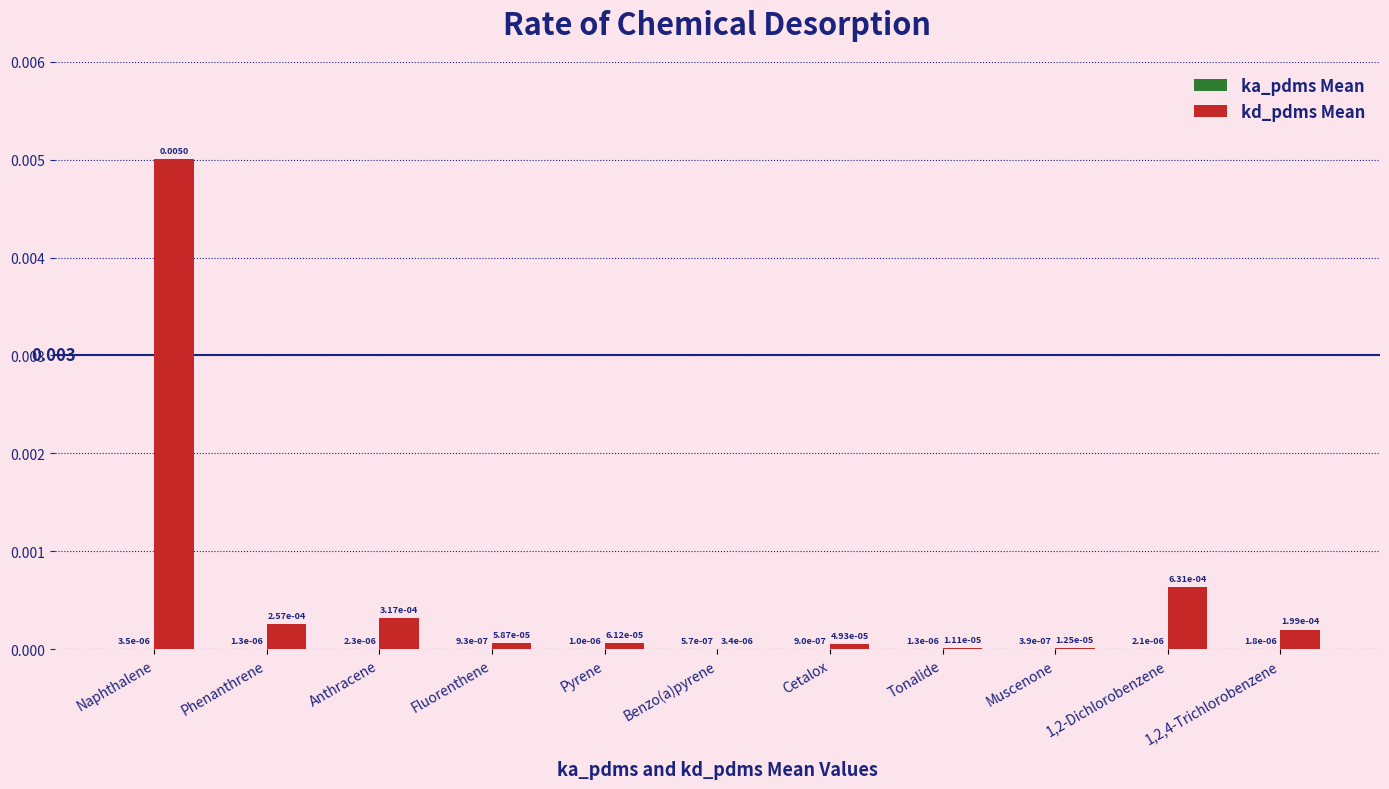

Which series has the largest total across all categories?

kd_pdms Mean